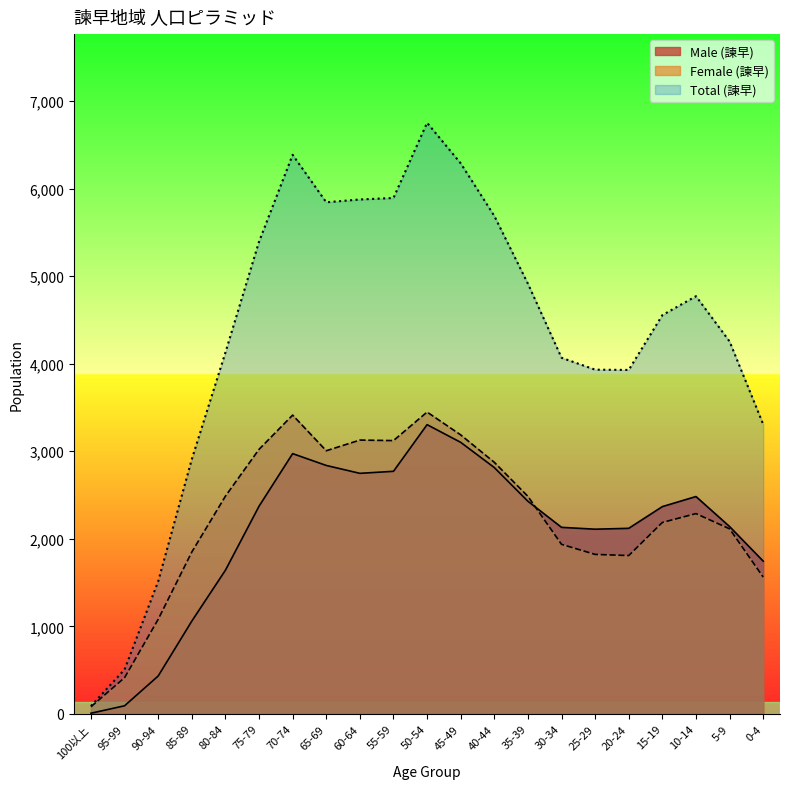

The Female (諫早) series shows 3891 at 15-19. True or false?

False